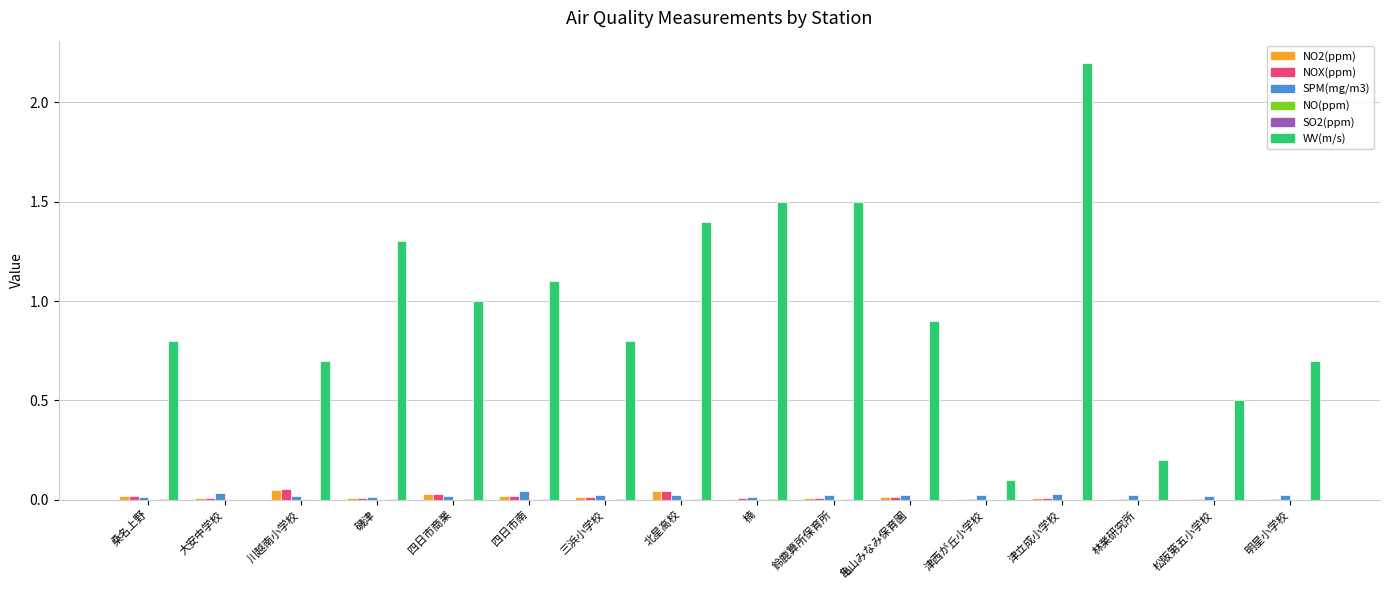

Does the chart contain stacked bars?

No